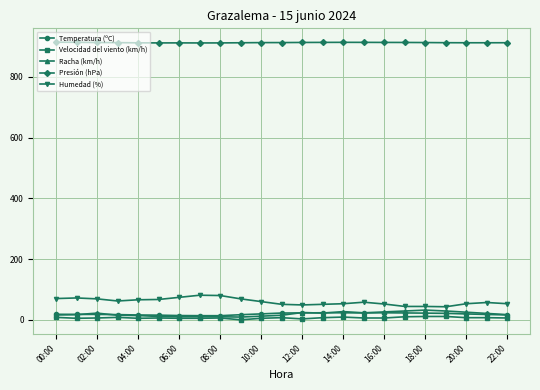

How many data points does each series have?

23